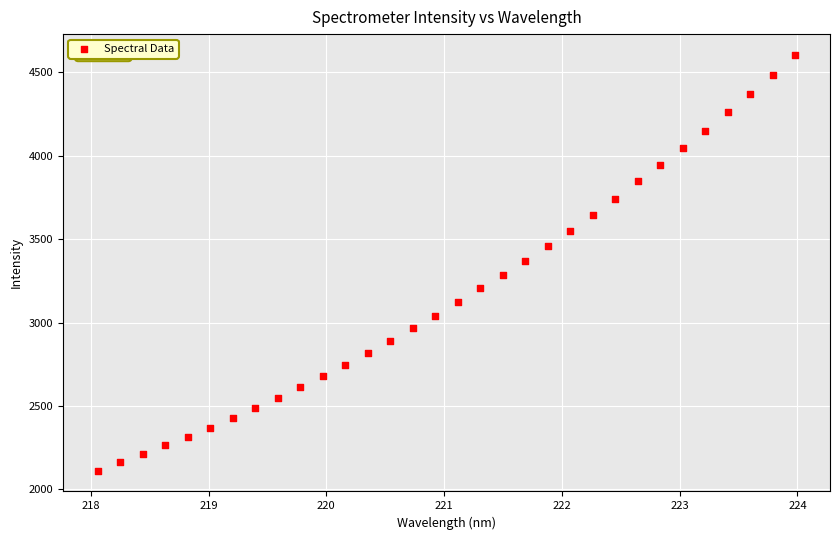

What is the range of X values (max minus min)?

5.9